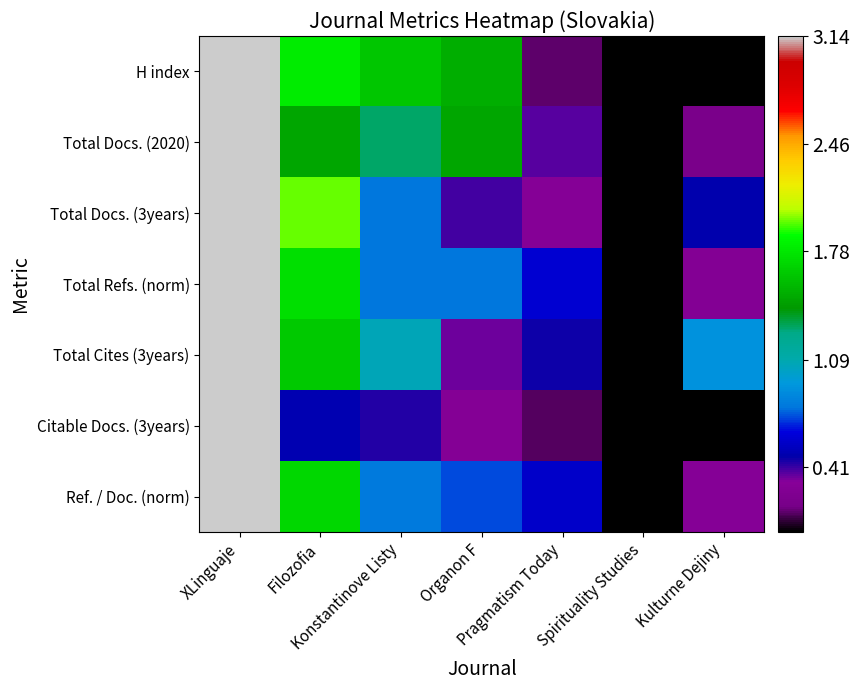

Reading left to right, extract all data points from this chart.

H index: XLinguaje=3.1	Filozofia=1.8	Konstantinove Listy=1.6	Organon F=1.5	Pragmatism Today=0.1	Spirituality Studies=0.0	Kulturne Dejiny=0.0
Total Docs. (2020): XLinguaje=3.1	Filozofia=1.5	Konstantinove Listy=1.3	Organon F=1.5	Pragmatism Today=0.4	Spirituality Studies=0.0	Kulturne Dejiny=0.2
Total Docs. (3years): XLinguaje=3.1	Filozofia=2.0	Konstantinove Listy=0.8	Organon F=0.4	Pragmatism Today=0.3	Spirituality Studies=0.0	Kulturne Dejiny=0.5
Total Refs. (norm): XLinguaje=3.1	Filozofia=1.7	Konstantinove Listy=0.8	Organon F=0.8	Pragmatism Today=0.6	Spirituality Studies=0.0	Kulturne Dejiny=0.3
Total Cites (3years): XLinguaje=3.1	Filozofia=1.6	Konstantinove Listy=1.1	Organon F=0.3	Pragmatism Today=0.5	Spirituality Studies=0.0	Kulturne Dejiny=0.9
Citable Docs. (3years): XLinguaje=3.1	Filozofia=0.5	Konstantinove Listy=0.4	Organon F=0.3	Pragmatism Today=0.1	Spirituality Studies=0.0	Kulturne Dejiny=0.0
Ref. / Doc. (norm): XLinguaje=3.1	Filozofia=1.7	Konstantinove Listy=0.8	Organon F=0.7	Pragmatism Today=0.6	Spirituality Studies=0.0	Kulturne Dejiny=0.3